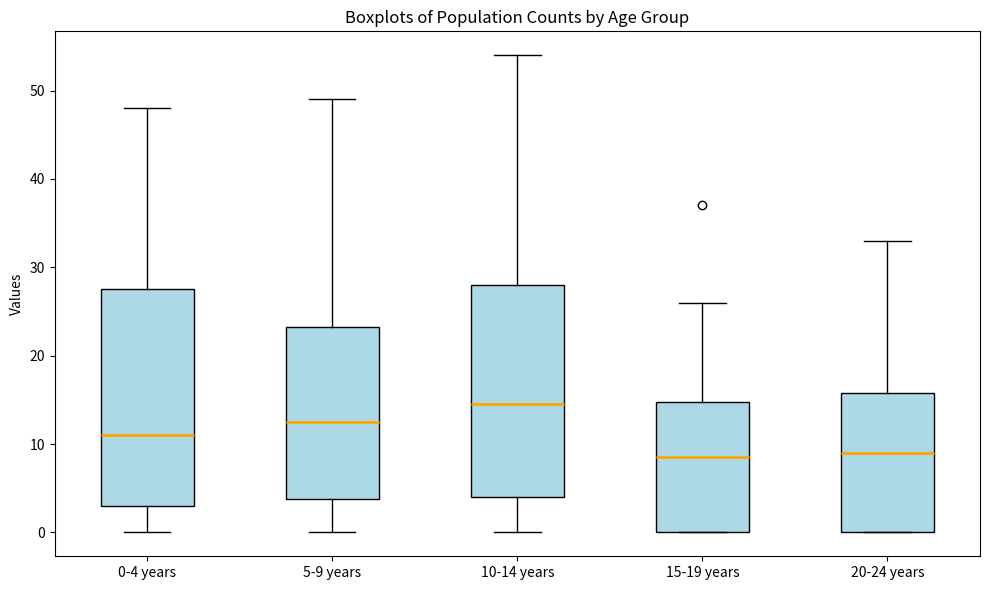

Reading left to right, transcribe this box plot: for each box, give where its median line is, the range the box spans, and where its two whiskers end, as read against the y-axis. The values are not printed on the chart, so give them approximately, as read against the axis.

0-4 years: median 11, box 3 to 28, whiskers 0 to 48
5-9 years: median 13, box 4 to 23, whiskers 0 to 49
10-14 years: median 15, box 4 to 28, whiskers 0 to 54
15-19 years: median 9, box 0 to 15, whiskers 0 to 26
20-24 years: median 9, box 0 to 16, whiskers 0 to 33